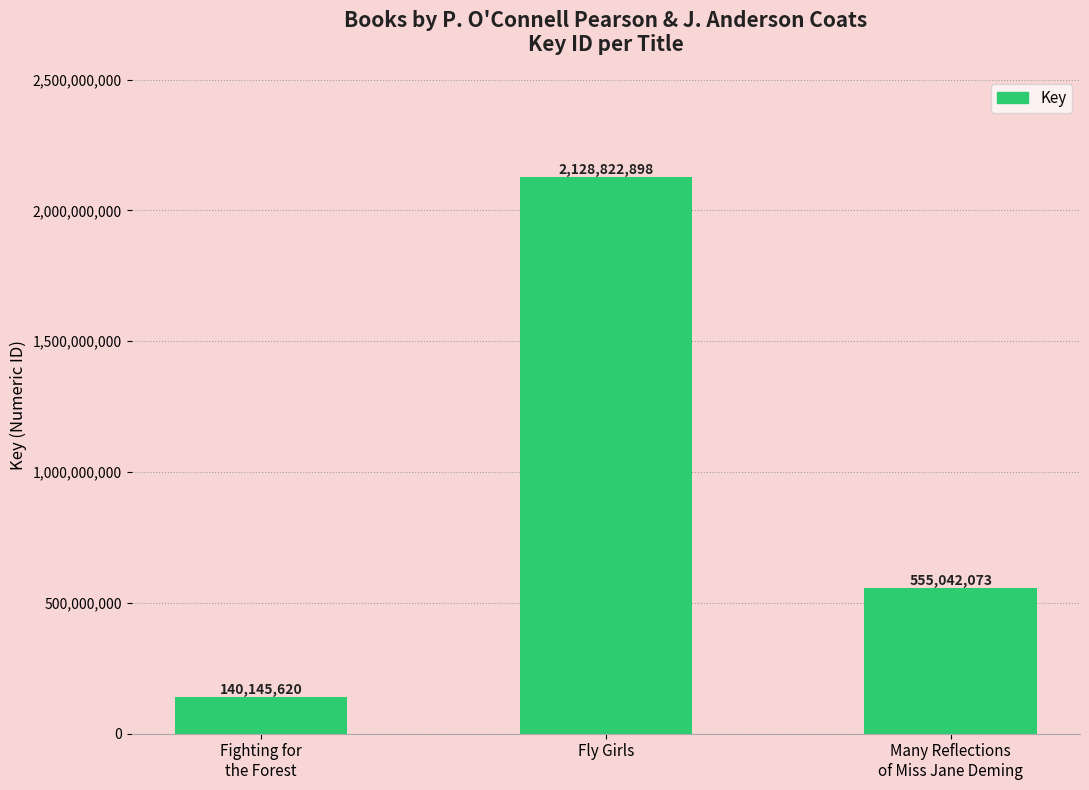

The value at Fighting for
the Forest is 140145620. True or false?

True